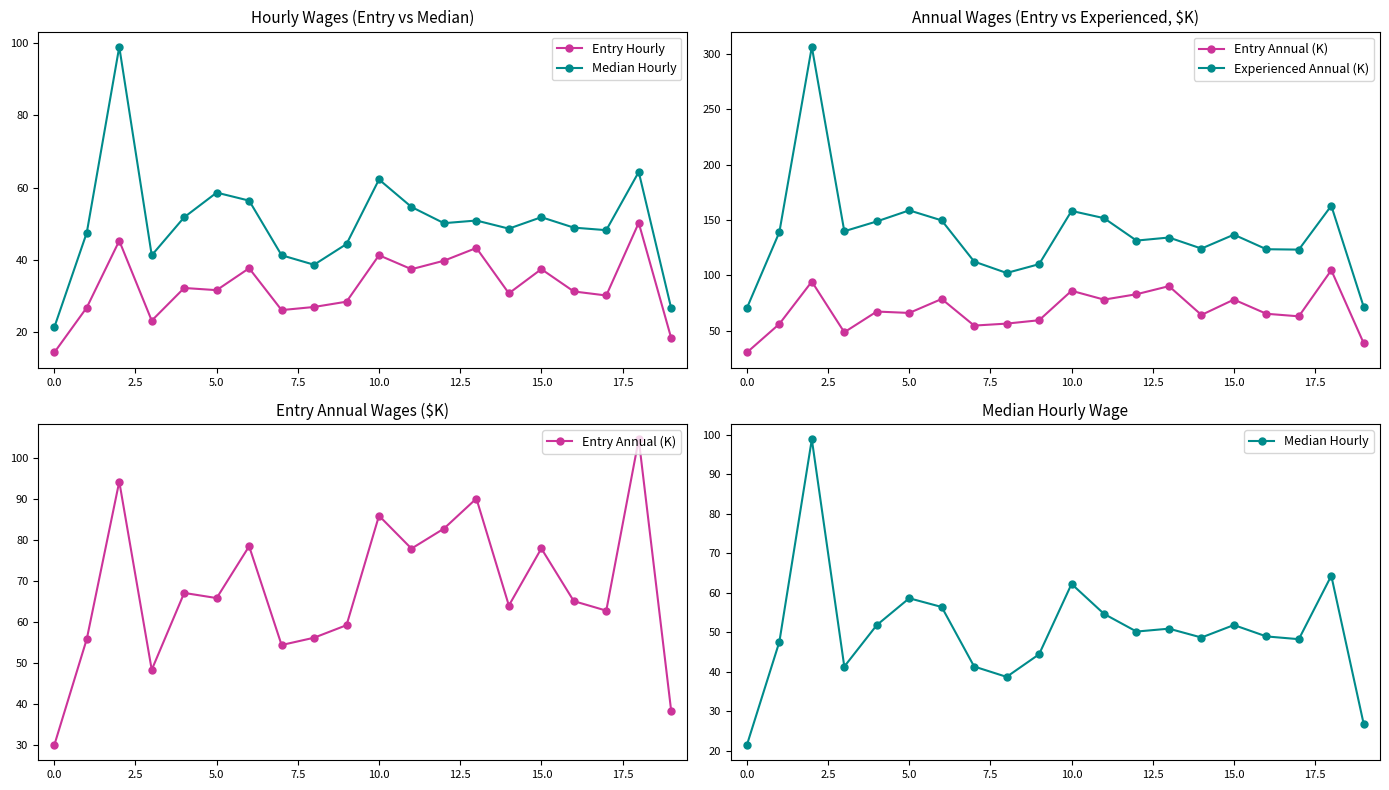

True or false: Median Hourly and Experienced Annual (K) cross at least once.

False